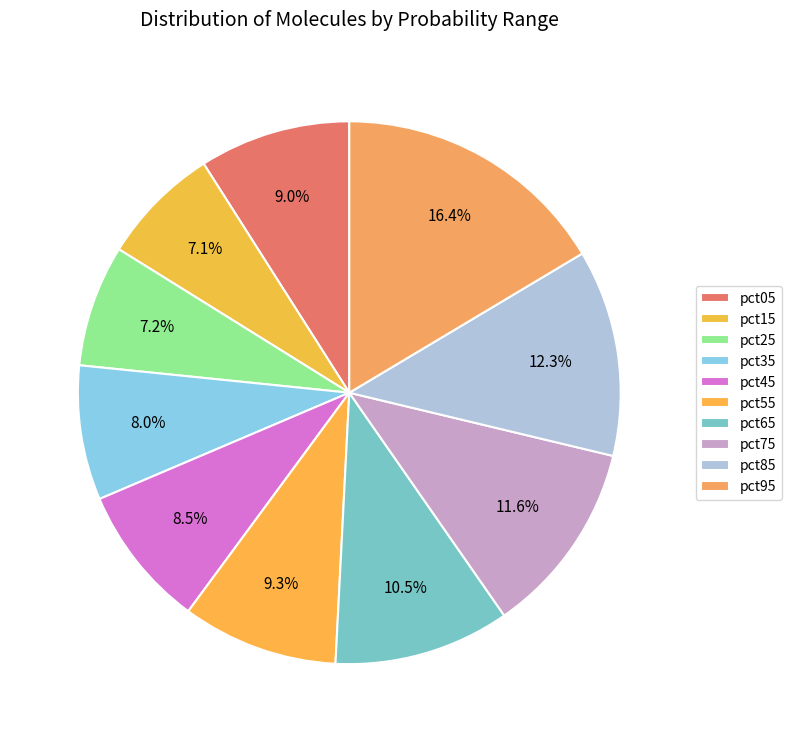

How many slices are in this pie chart?

10